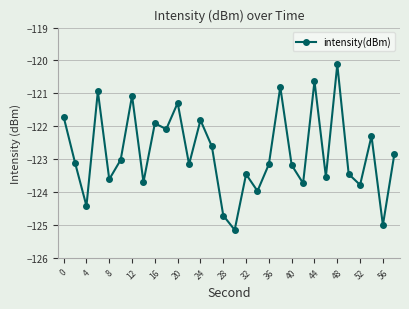

How many points are higher than both their immediate neighbors (excluding endpoints)?

10